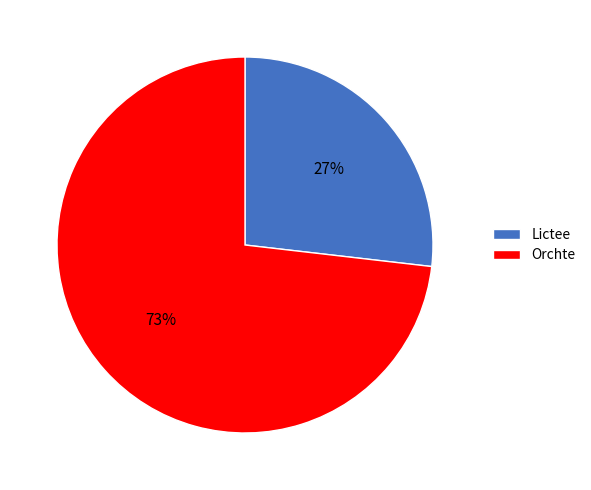

To the nearest percent, what is the difference between the Orchte and Lictee slice percentages?

46%